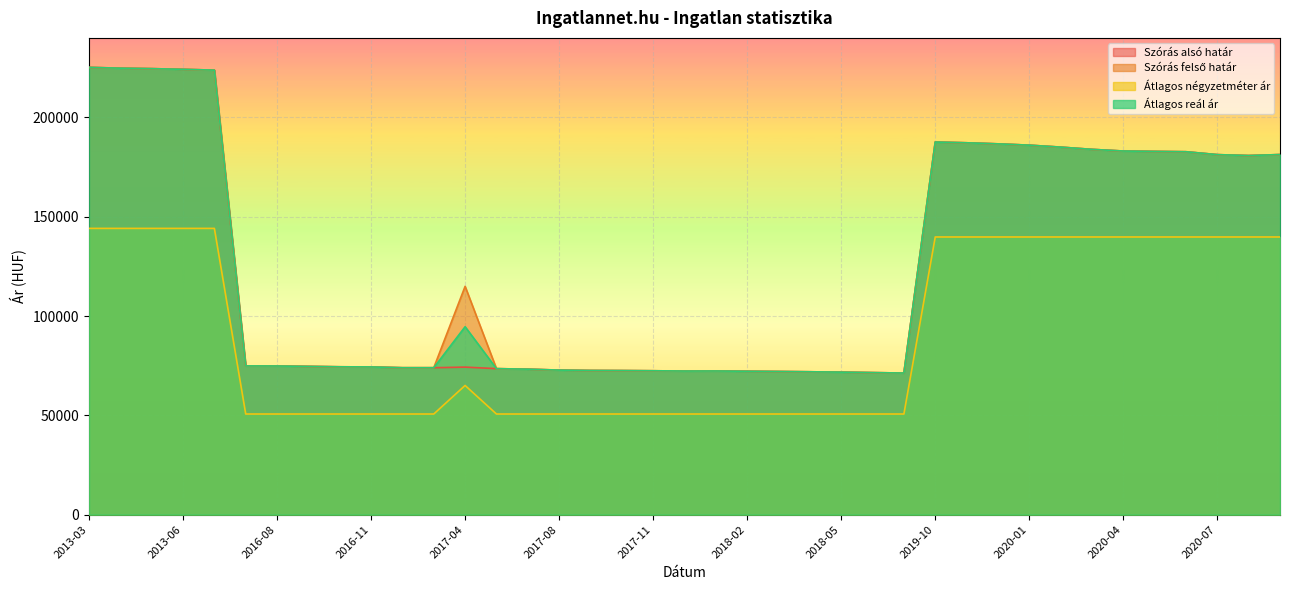

What is the maximum value for Szórás felső határ?

225163